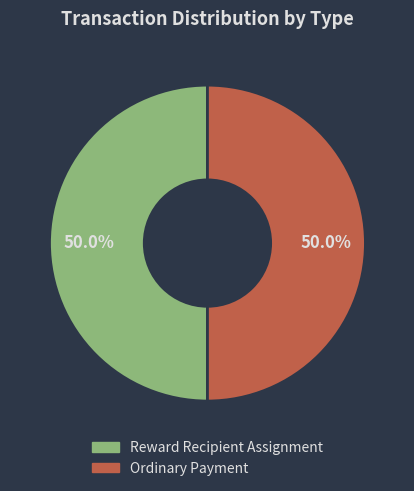

Approximately how many times larger is the value at Ordinary Payment compared to Reward Recipient Assignment?

1.0